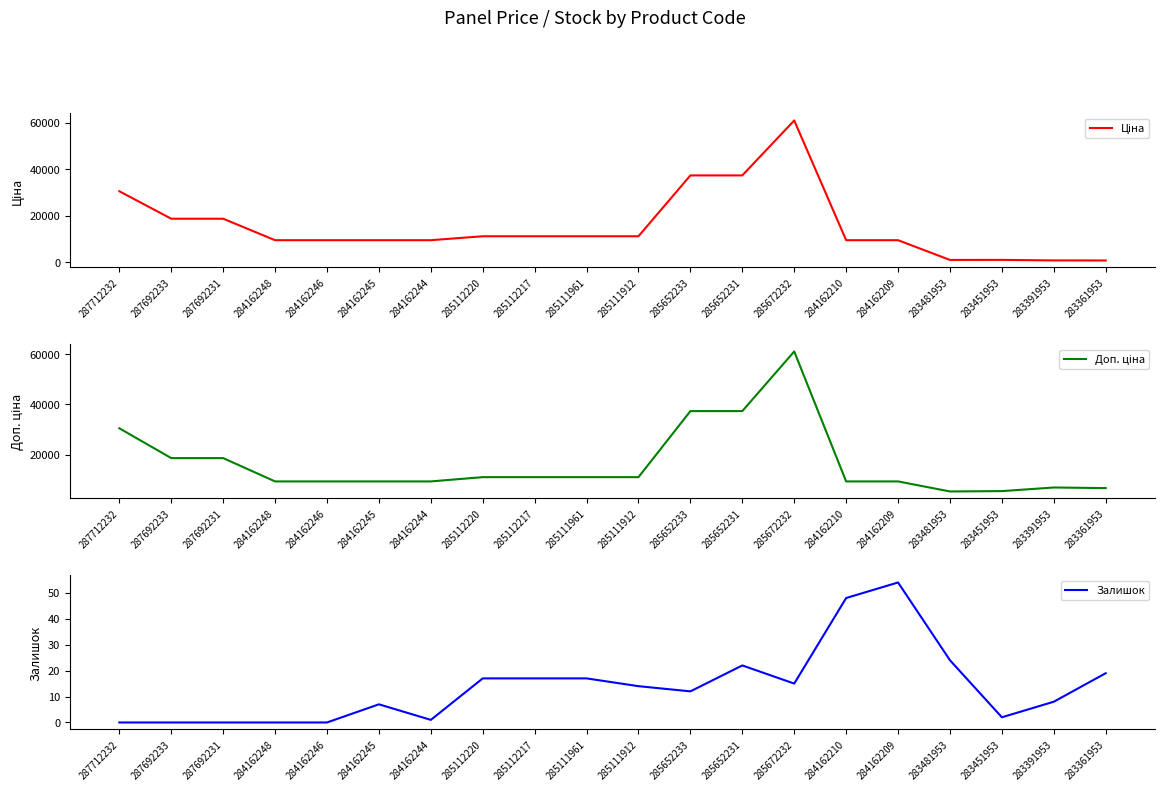

What is the label of the 1st point from the left?

287712232